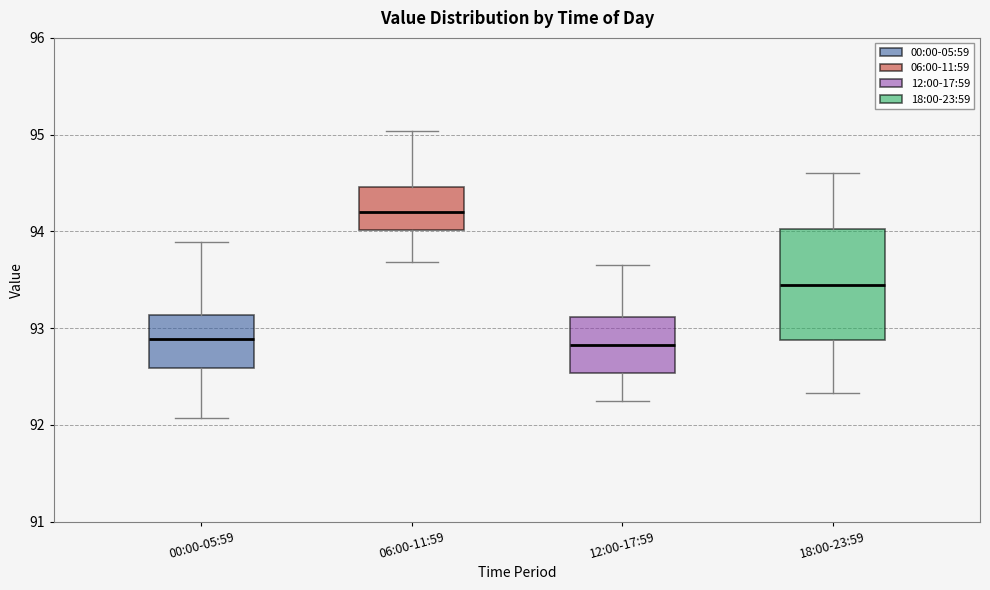

Reading left to right, read every box against the y-axis: the position of its median line, the range the box covers, and the ends of its whiskers. The values are not printed on the chart, so give them approximately, as read against the axis.

00:00-05:59: median 92.9, box 92.6 to 93.1, whiskers 92.1 to 93.9
06:00-11:59: median 94.2, box 94.0 to 94.5, whiskers 93.7 to 95.0
12:00-17:59: median 92.8, box 92.5 to 93.1, whiskers 92.3 to 93.7
18:00-23:59: median 93.5, box 92.9 to 94.0, whiskers 92.3 to 94.6